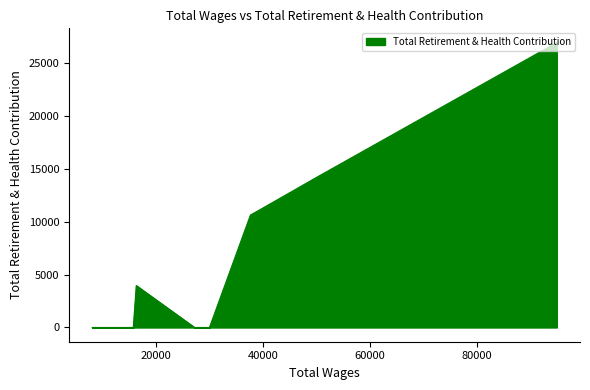

The chart shows a value of 0 at 27150.0. True or false?

True